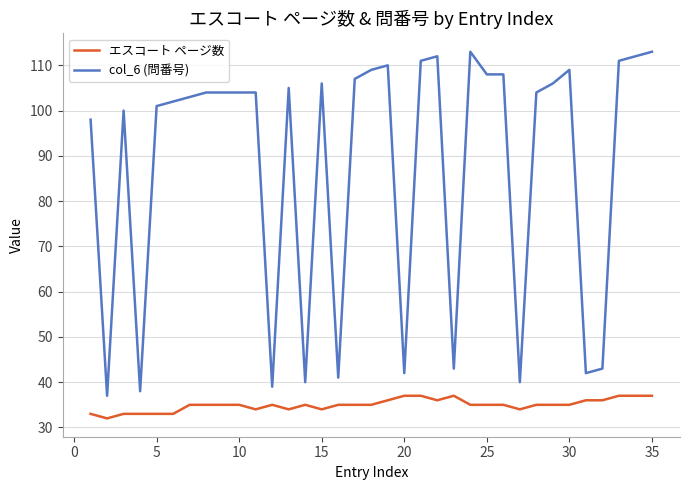

Which series has the largest range (max minus min)?

col_6 (問番号)